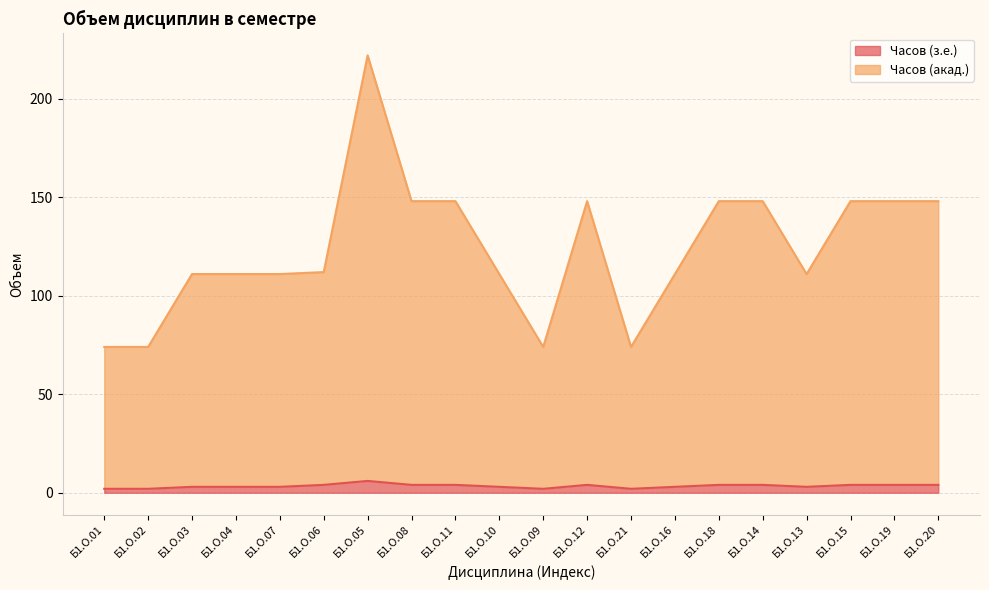

True or false: Часов (акад.) has a value of 148 at Б1.О.20.

True